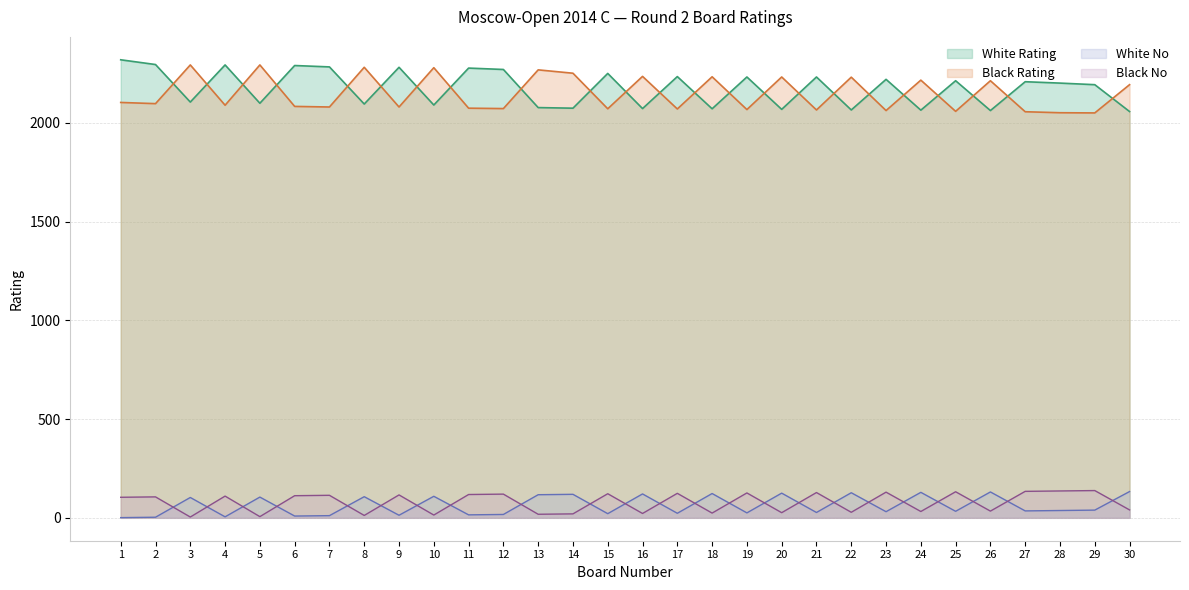

What is the value of the White No point at the 26th from the left?

131